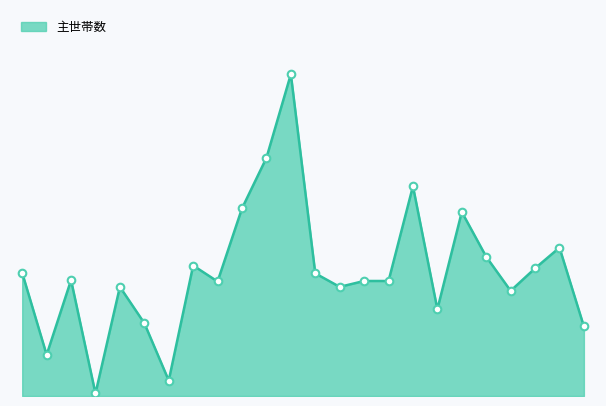

Is this an area chart (filled region under the line)?

Yes